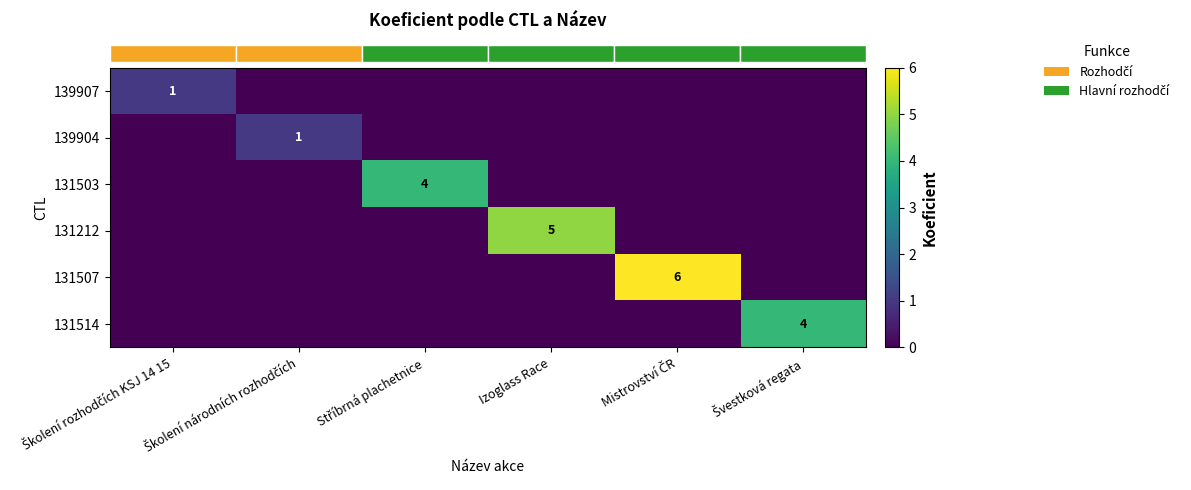

List the labels in order of row_1 value, smallest first.

Školení rozhodčích KSJ 14 15, Stříbrná plachetnice, Izoglass Race, Mistrovství ČR, Švestková regata, Školení národních rozhodčích